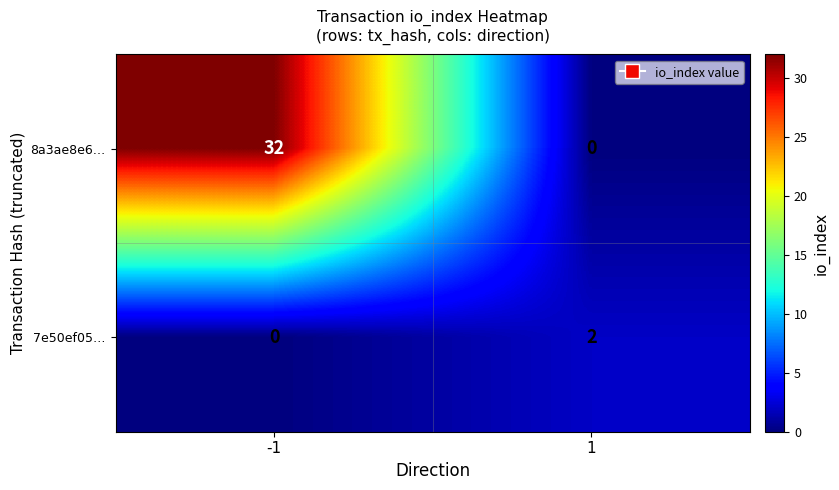

Reading right to left, list all the values displayed in this chart.

8a3ae8e6…: 0	32
7e50ef05…: 2	0